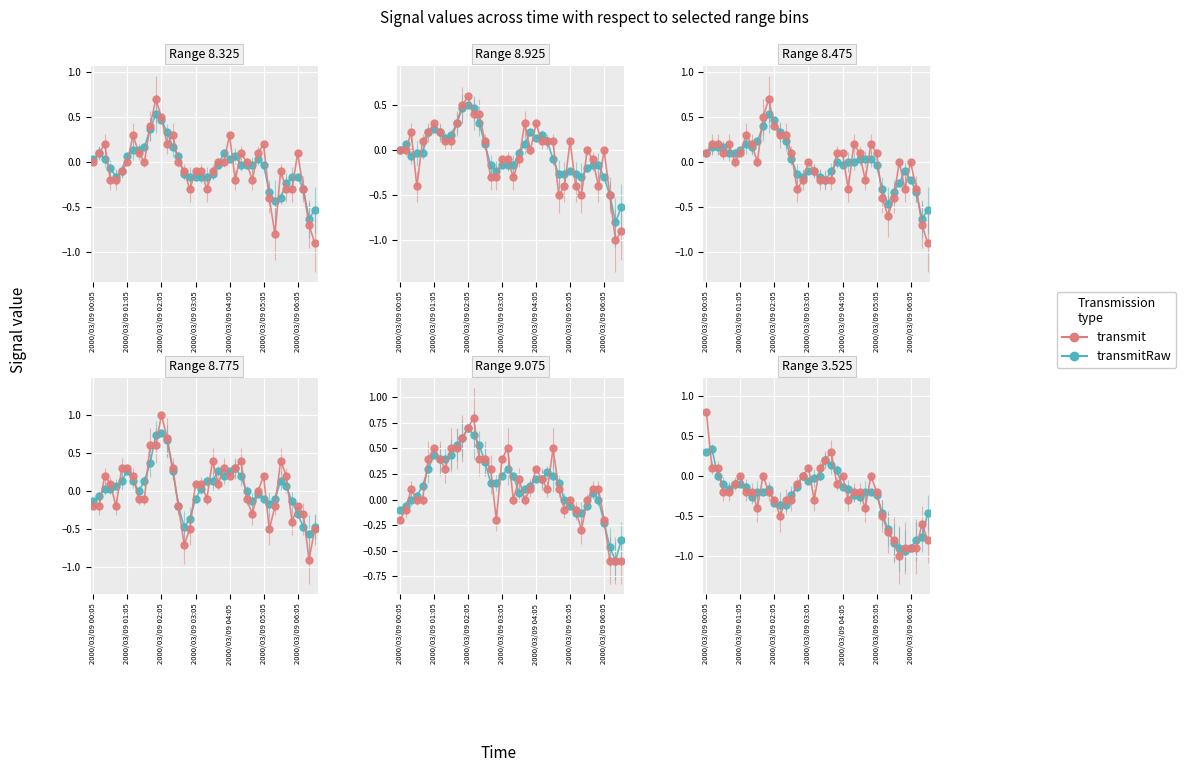

Where does the transmitRaw series first go above 0?

2000/03/09 00:05